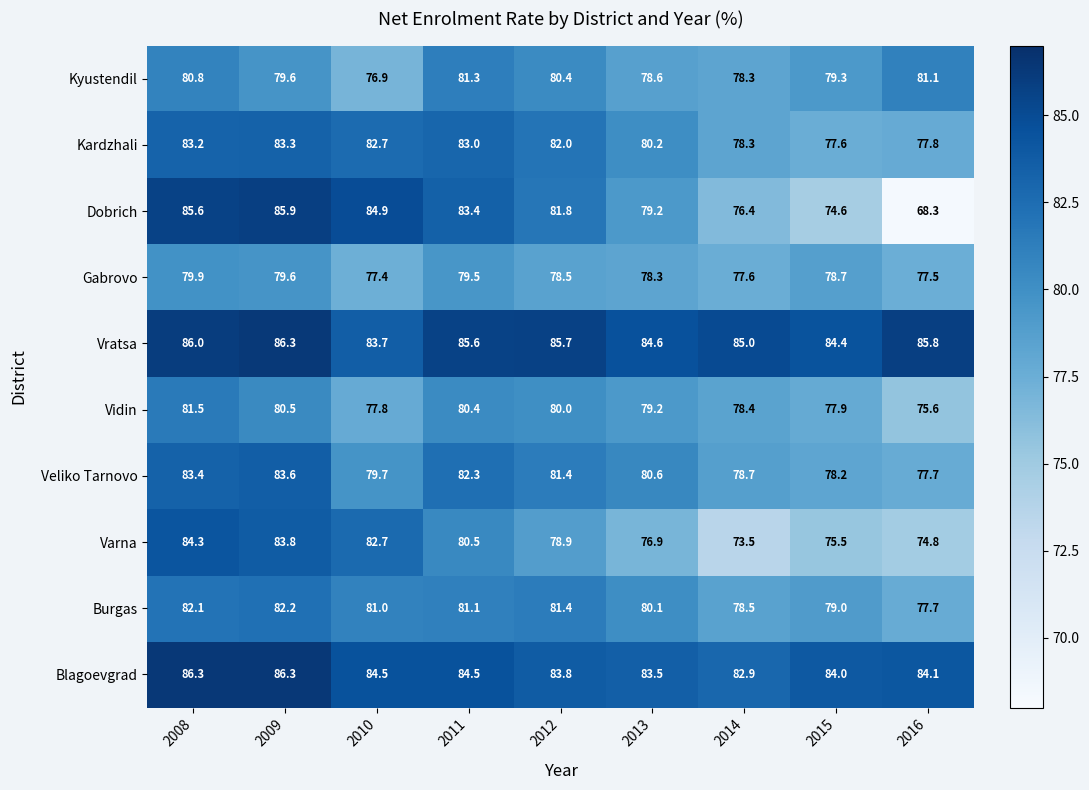

The value of Varna at 2013 is 76.9. True or false?

True